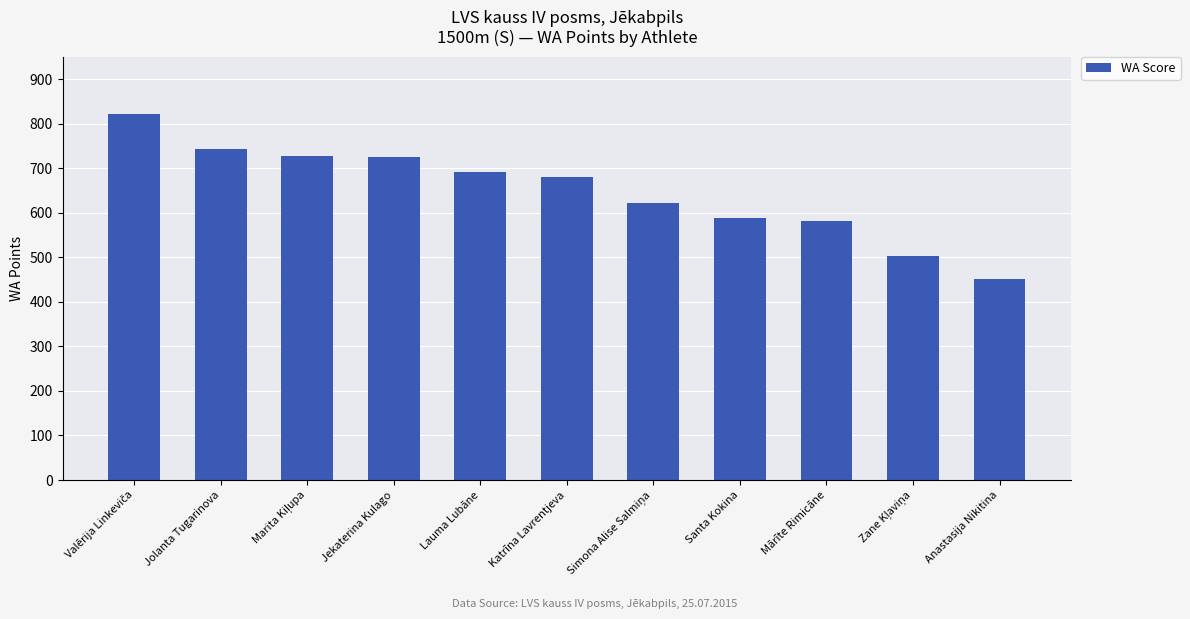

How many data points are less than 679?

5